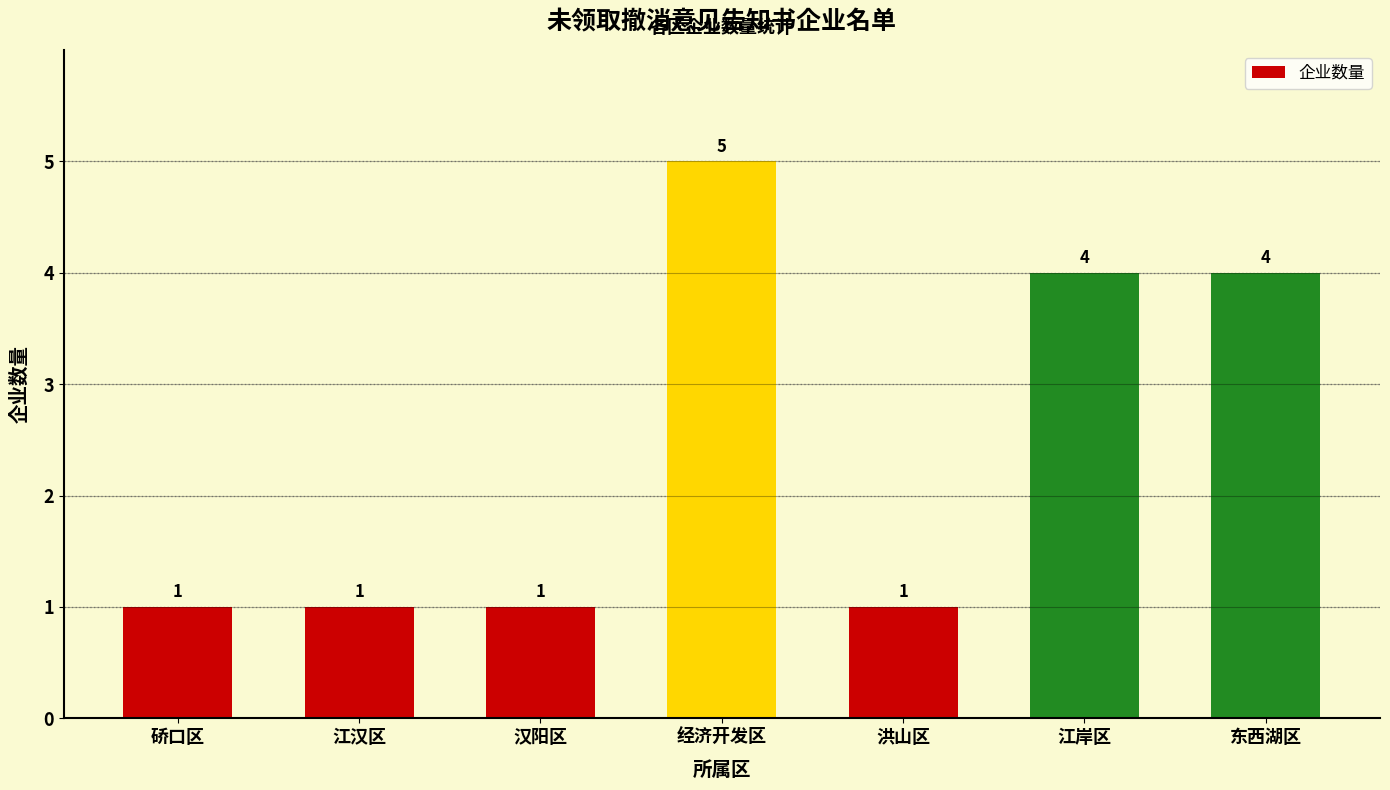

What is the greatest value displayed?

5